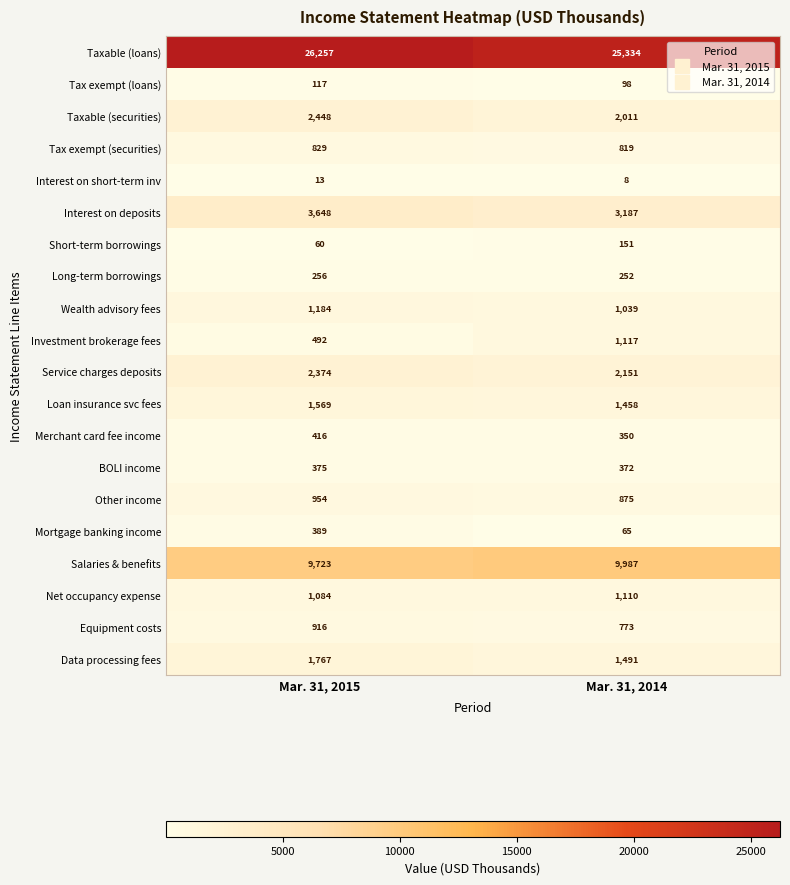

Which category has the highest value in the Mortgage banking income series?

Mar. 31, 2015